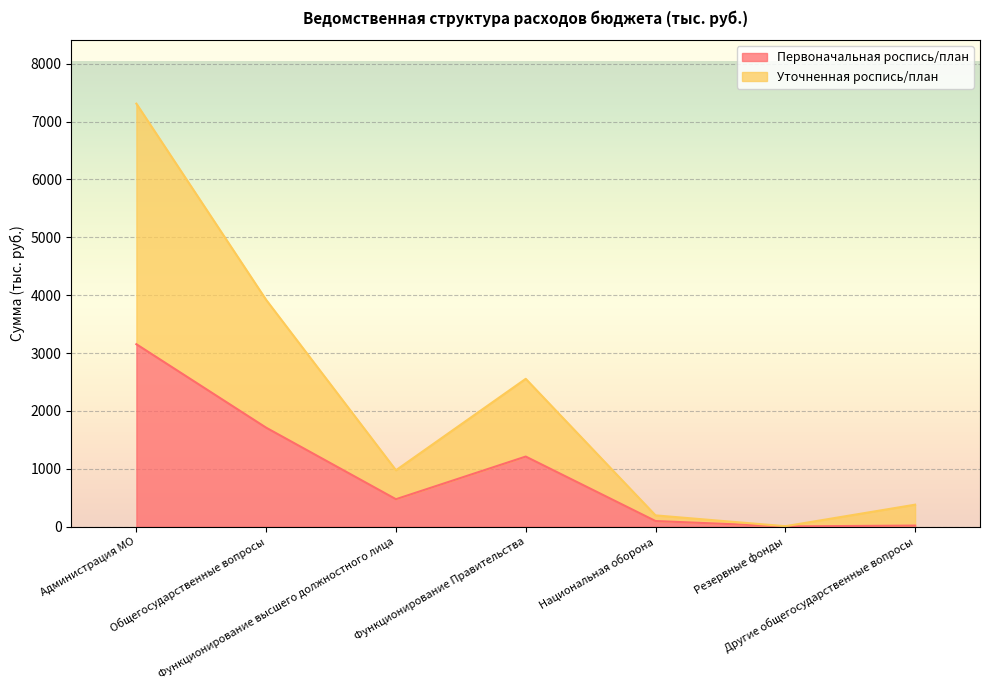

Which series has the largest total across all categories?

Уточненная роспись/план